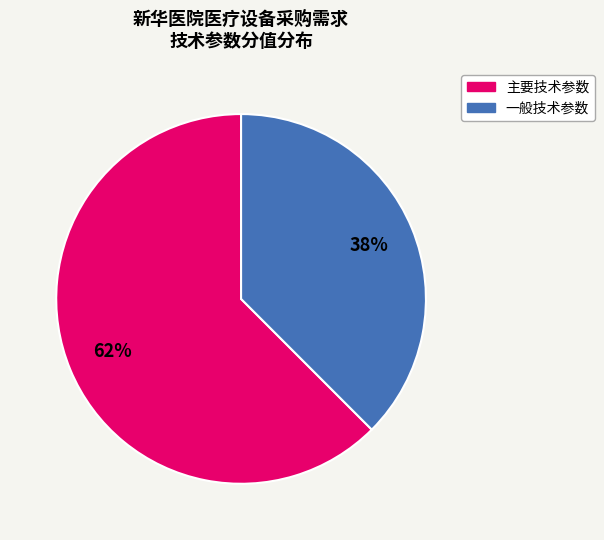

To the nearest percent, what is the average slice percentage?

50%